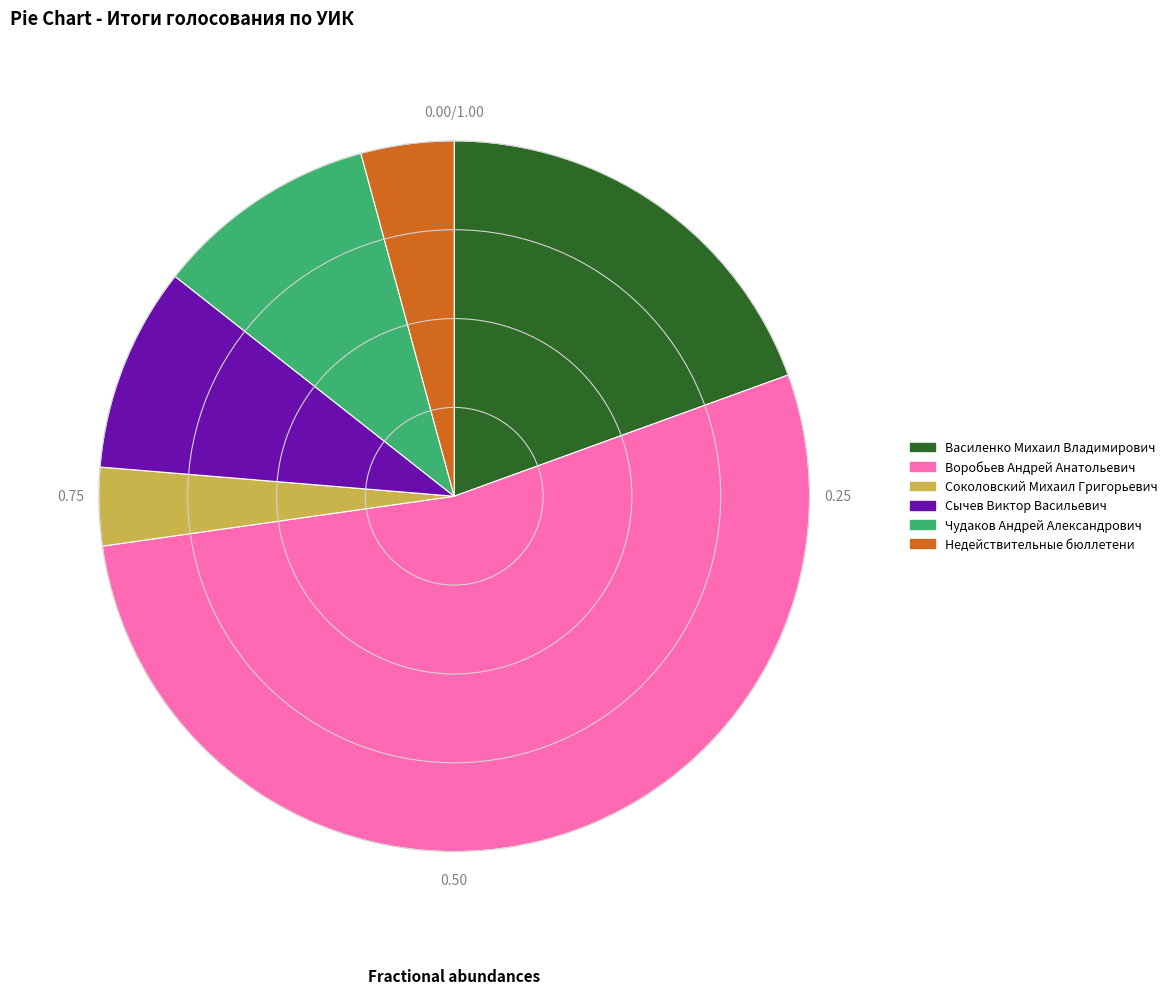

Is there a majority slice in this chart?

Yes